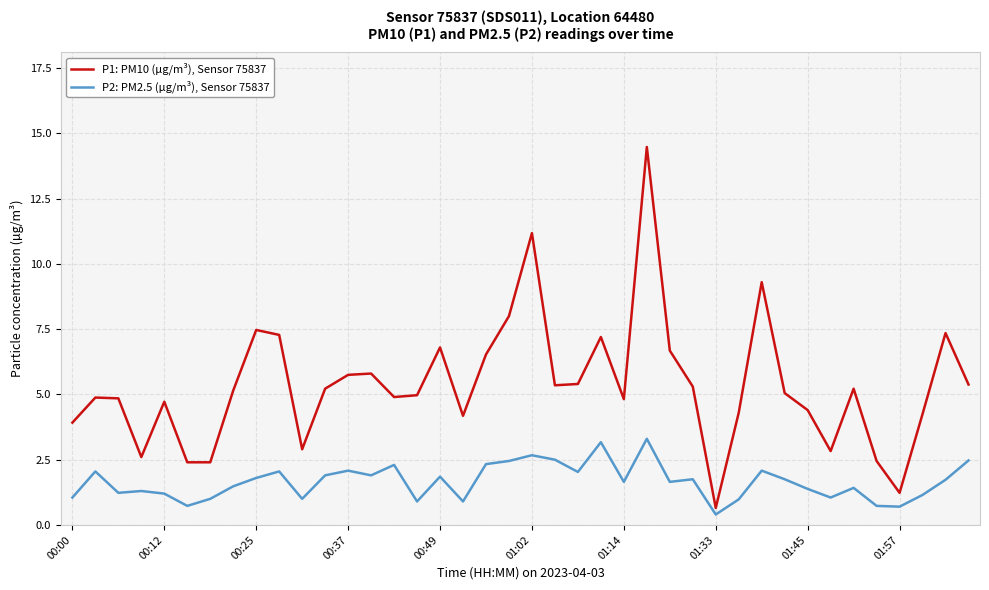

Rank the series by their maximum value, from lowest to highest.

P2: PM2.5 (µg/m³), Sensor 75837, P1: PM10 (µg/m³), Sensor 75837